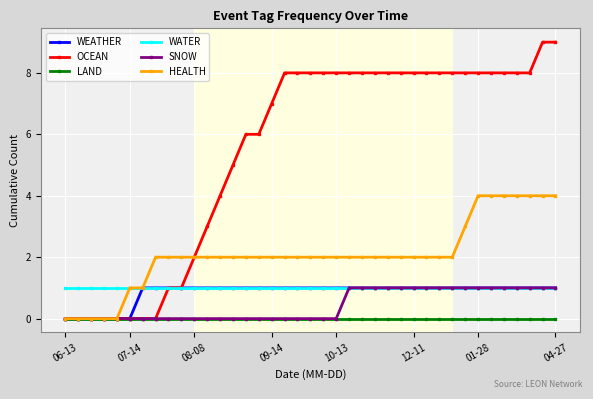

True or false: LAND and WATER intersect in this chart.

False